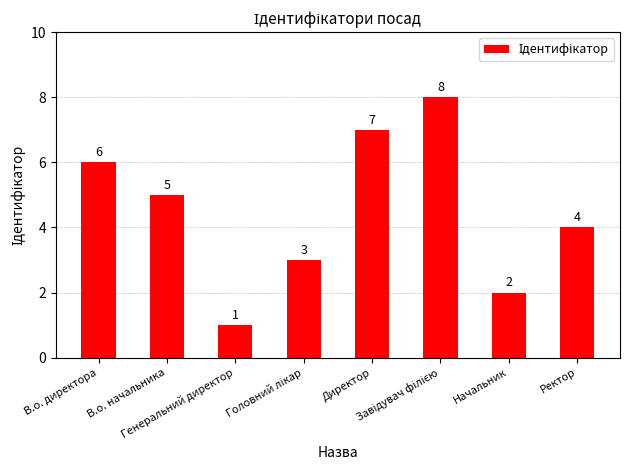

What is the label of the 7th bar from the right?

В.о. начальника